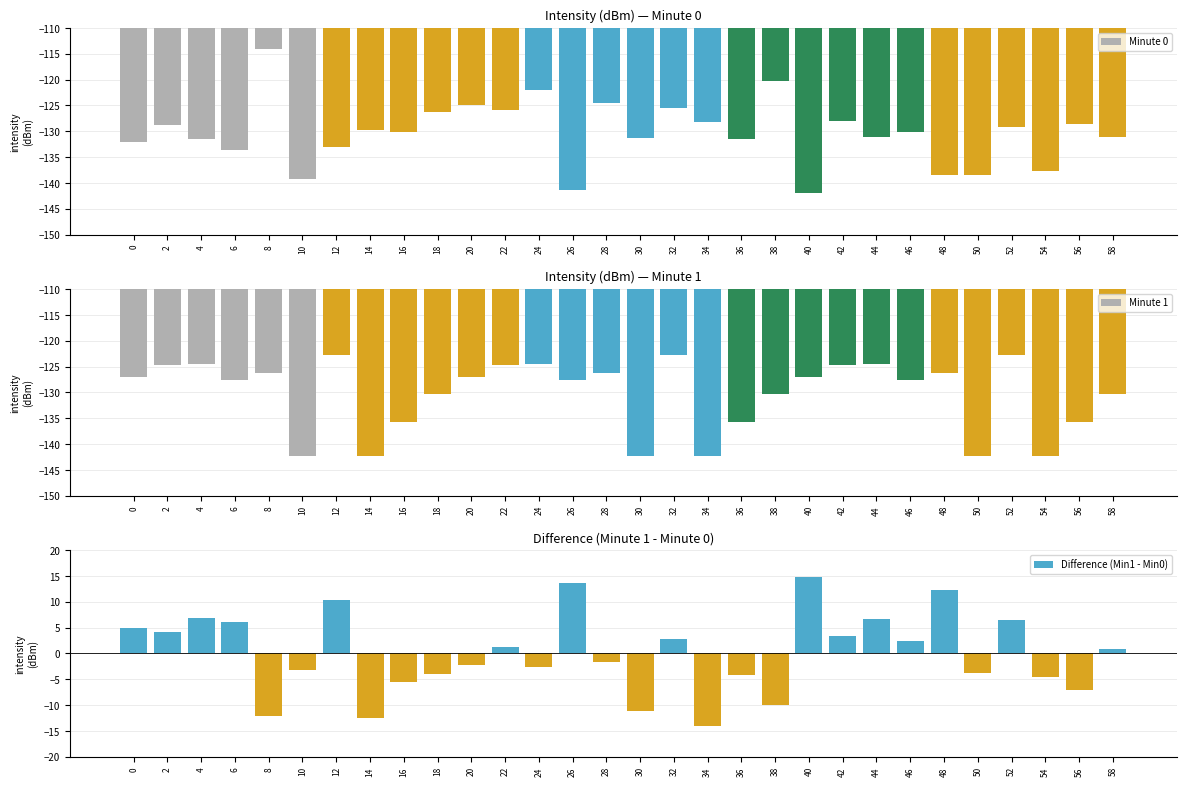

Reading left to right, list all the values displayed in this chart.

Minute 0: 0=-132.0	2=-128.8	4=-131.5	6=-133.7	8=-114.0	10=-139.2	12=-133.0	14=-129.7	16=-130.1	18=-126.3	20=-124.9	22=-125.9	24=-122.0	26=-141.4	28=-124.5	30=-131.3	32=-125.5	34=-128.3	36=-131.5	38=-120.3	40=-141.9	42=-128.1	44=-131.2	46=-130.1	48=-138.5	50=-138.6	52=-129.3	54=-137.6	56=-128.7	58=-131.2
Minute 1: 0=-127.1	2=-124.7	4=-124.5	6=-127.7	8=-126.2	10=-142.4	12=-122.7	14=-142.2	16=-135.7	18=-130.3	20=-127.1	22=-124.7	24=-124.5	26=-127.7	28=-126.2	30=-142.4	32=-122.7	34=-142.2	36=-135.7	38=-130.3	40=-127.1	42=-124.7	44=-124.5	46=-127.7	48=-126.2	50=-142.4	52=-122.7	54=-142.2	56=-135.7	58=-130.3
Difference (Min1 - Min0): 0=4.9	2=4.1	4=6.9	6=6.1	8=-12.2	10=-3.2	12=10.3	14=-12.5	16=-5.6	18=-4.0	20=-2.2	22=1.3	24=-2.5	26=13.7	28=-1.7	30=-11.1	32=2.8	34=-13.9	36=-4.2	38=-10.0	40=14.8	42=3.4	44=6.6	46=2.5	48=12.4	50=-3.8	52=6.6	54=-4.6	56=-7.0	58=0.8